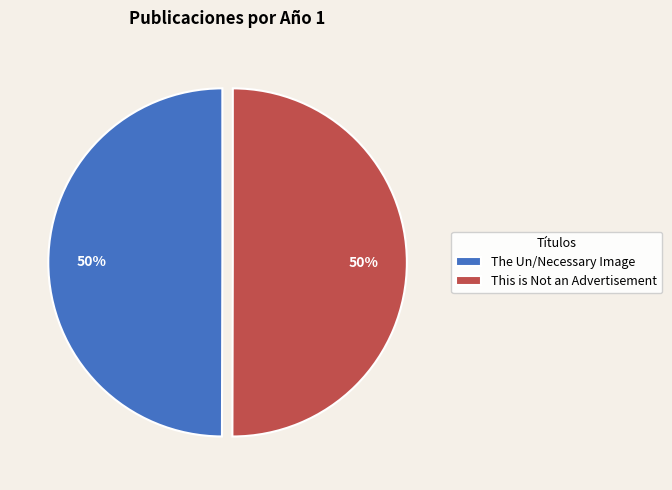

The The Un/Necessary Image slice represents 50% of the pie. True or false?

True